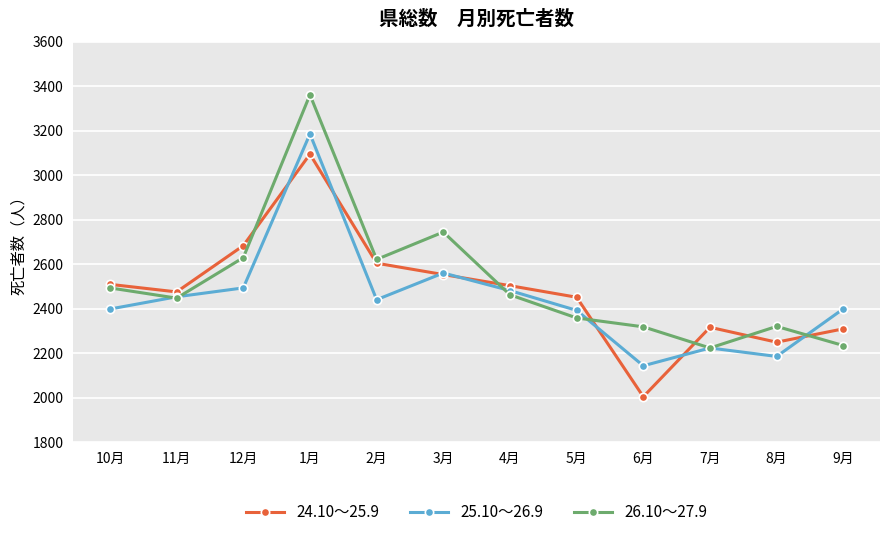

Which series has the largest total across all categories?

26.10～27.9